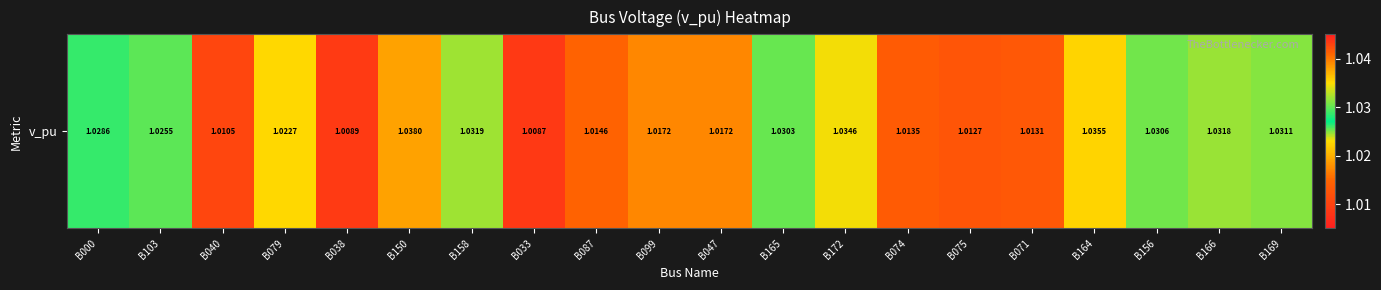

Reading left to right, transcribe all the data shown in this chart.

B000=1.0	B103=1.0	B040=1.0	B079=1.0	B038=1.0	B150=1.0	B158=1.0	B033=1.0	B087=1.0	B099=1.0	B047=1.0	B165=1.0	B172=1.0	B074=1.0	B075=1.0	B071=1.0	B164=1.0	B156=1.0	B166=1.0	B169=1.0